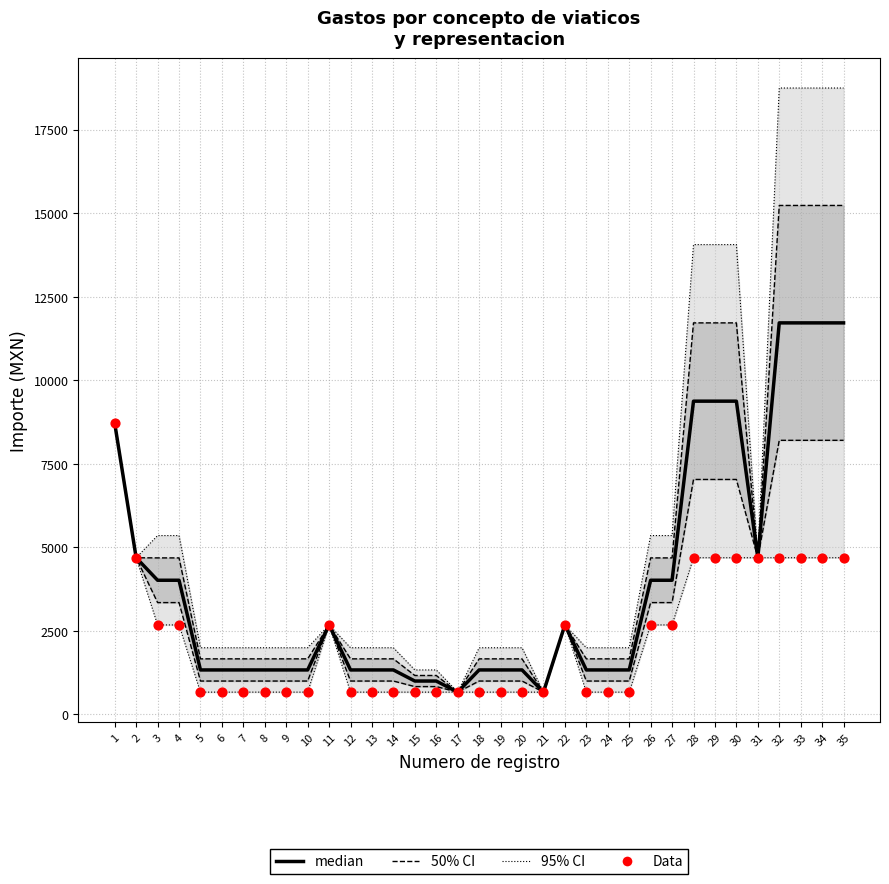

Which series contains the highest Y value?

95% CI